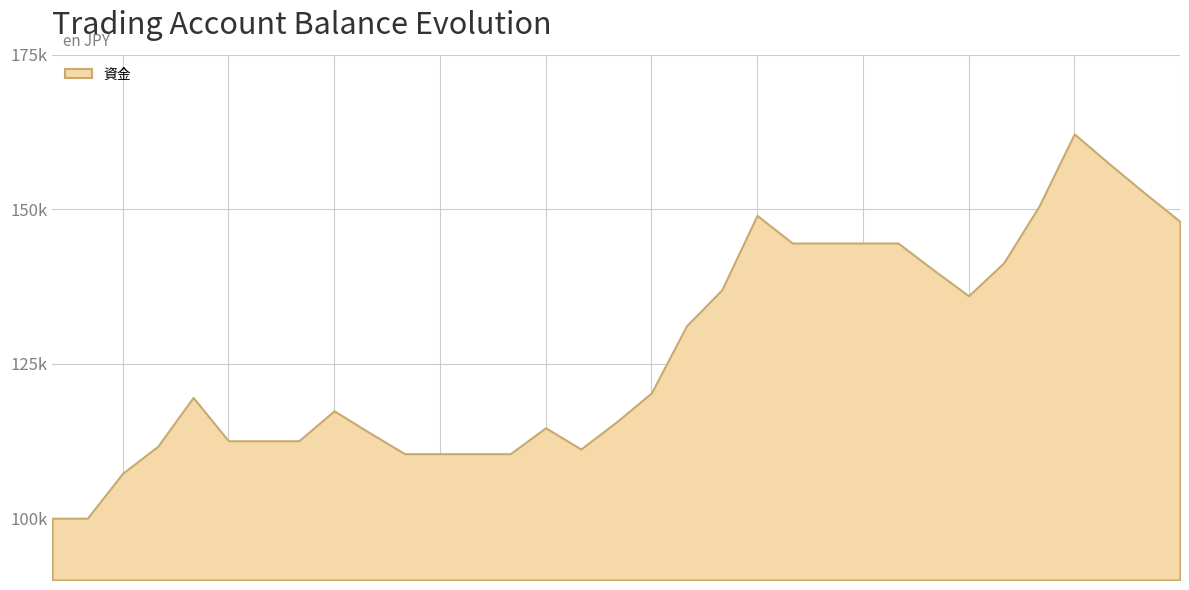

Reading right to left, what are all the values shown in this chart?

148035.6	152614.0	157334.0	162200.0	150525.2	141351.3	135998.9	140205.0	144541.3	144541.3	144541.3	144541.3	149011.6	136972.2	131148.2	120268.3	115541.1	111198.0	114637.2	110444.5	110444.5	110444.5	110444.5	113860.3	117381.7	112537.7	112537.7	112537.7	119547.1	111654.8	107268.9	100000.0	100000.0